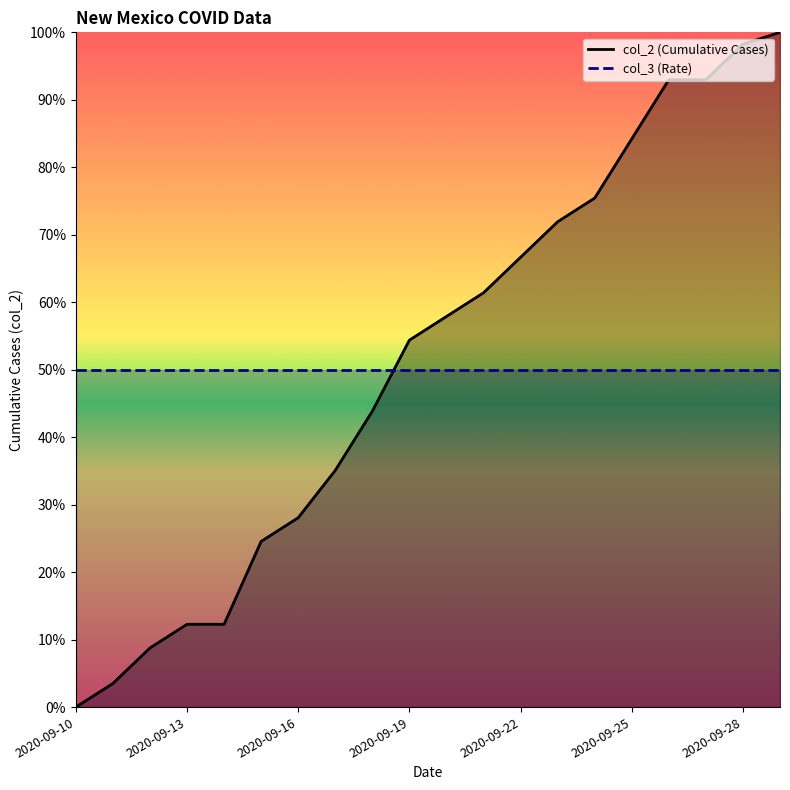

Where is the data nearest to the value 0?

2020-09-10